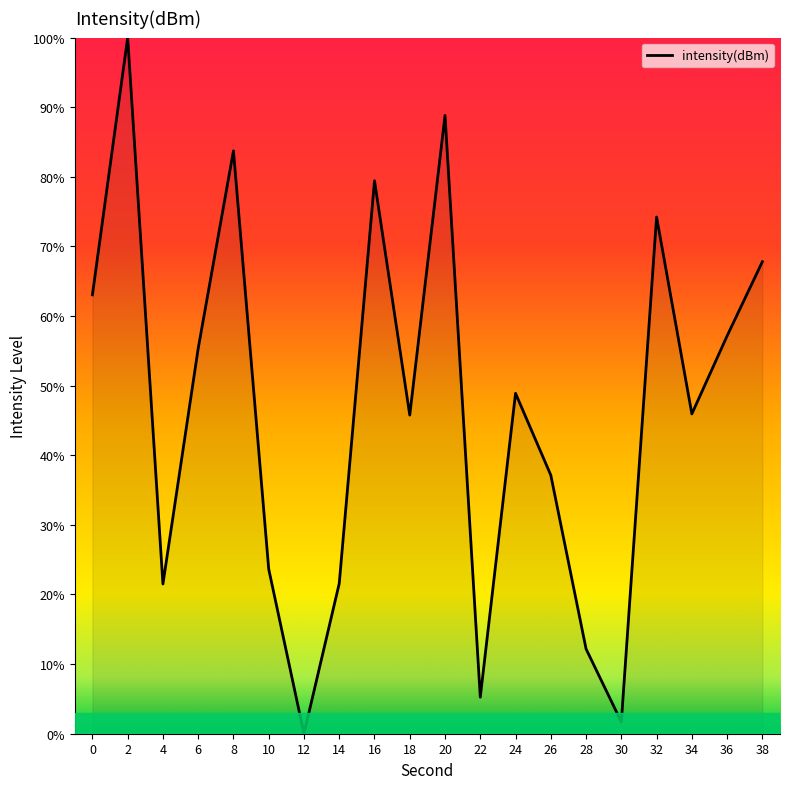

What is the difference between the values at 22 and 10?

18.4